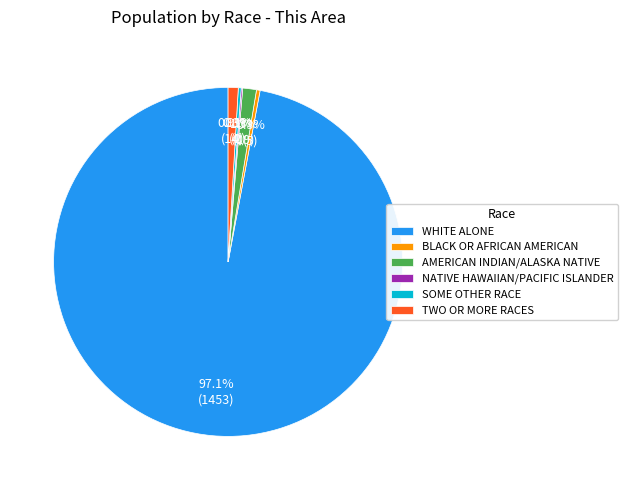

Is BLACK OR AFRICAN AMERICAN the majority of the pie?

No